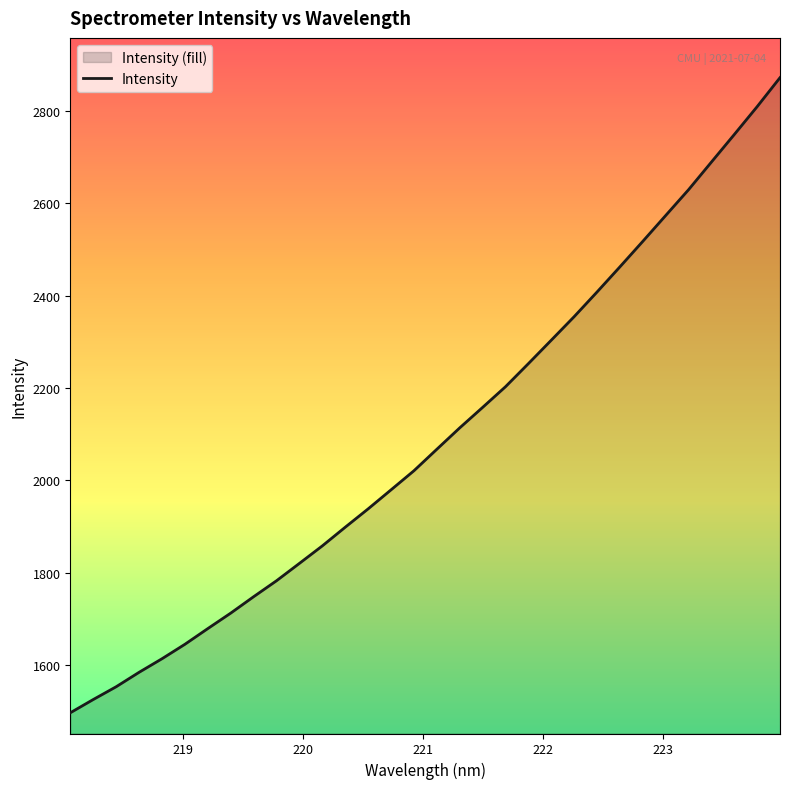

What is the difference between the maximum and minimum values?

1376.2